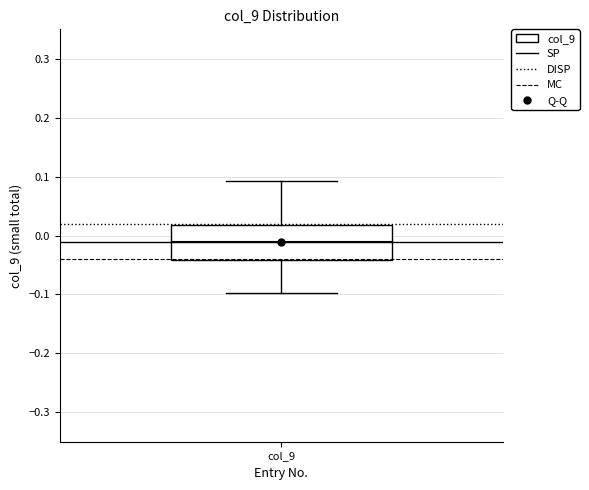

Transcribe this box plot: give where the median line is, the range the box spans, and where the two whiskers end, as read against the y-axis. The values are not printed on the chart, so give them approximately, as read against the axis.

median -0.01, box -0.04 to 0.02, whiskers -0.10 to 0.09